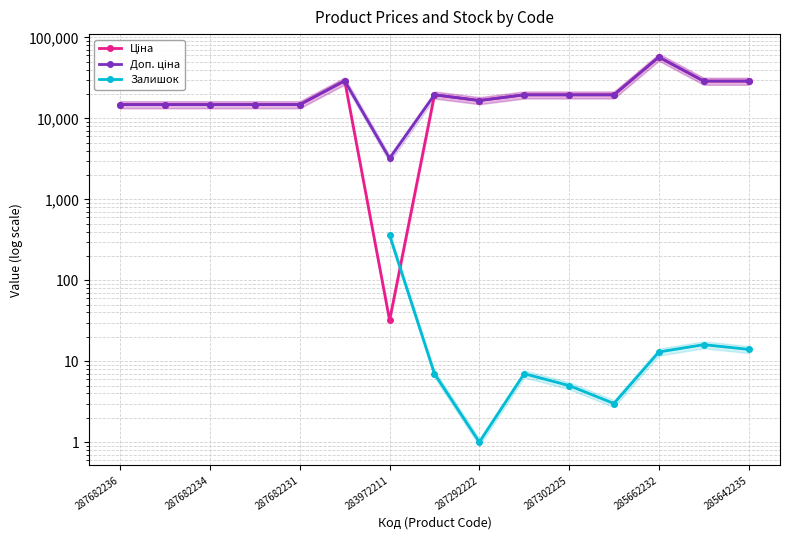

Is it true that Залишок equals 3.0 at 11?

True